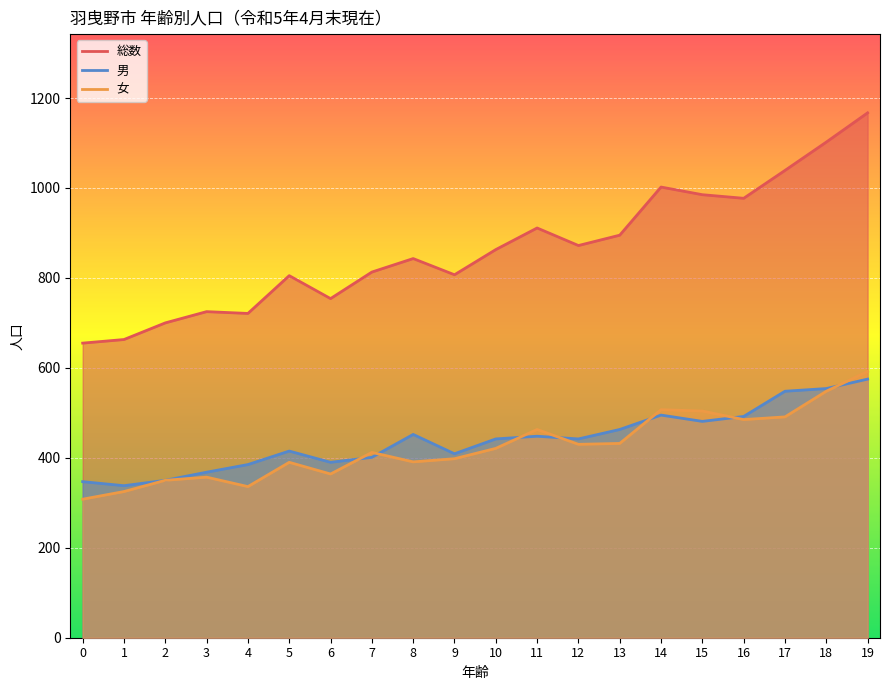

Is the value of 女 at 19 greater than the value of 総数 at 14?

No